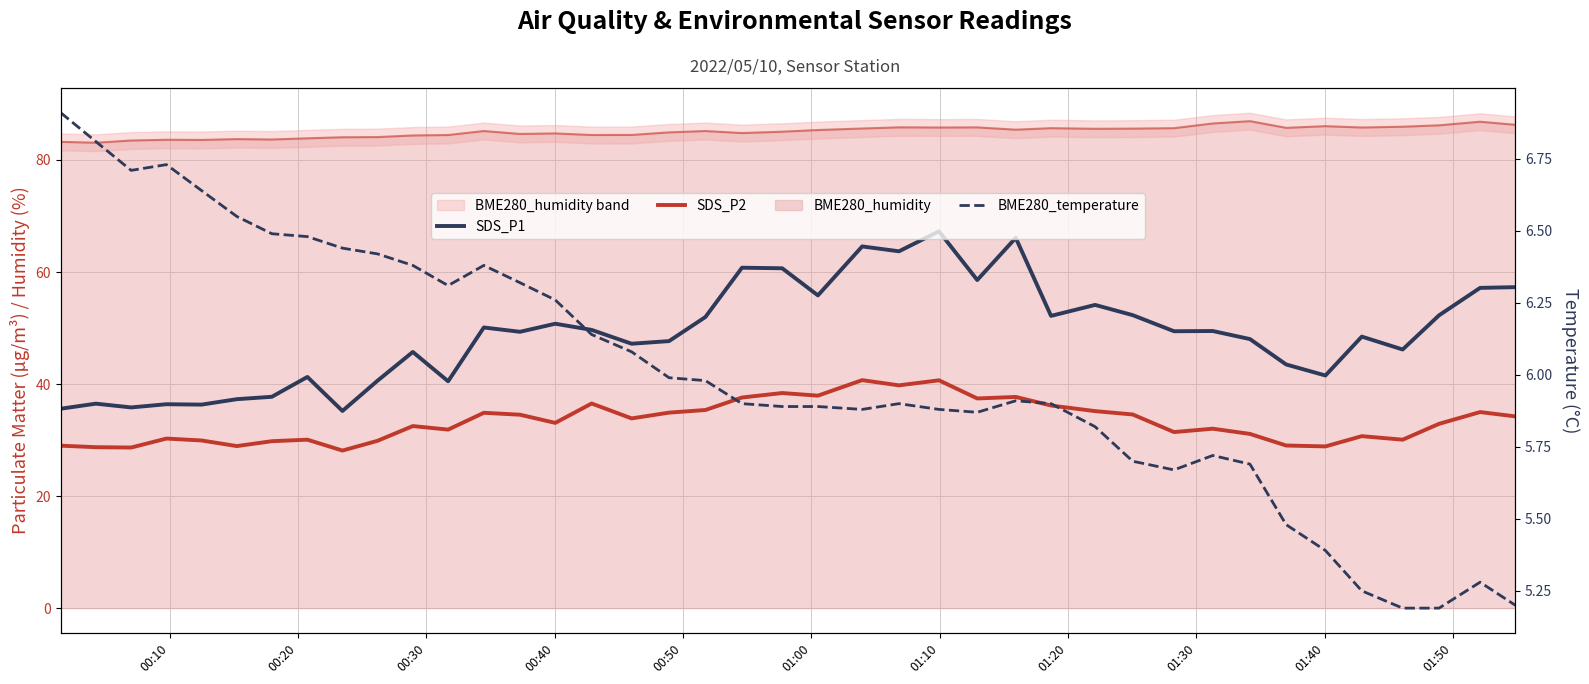

In SDS_P1, how many points are lower than both neighbors (excluding endpoints)?

13